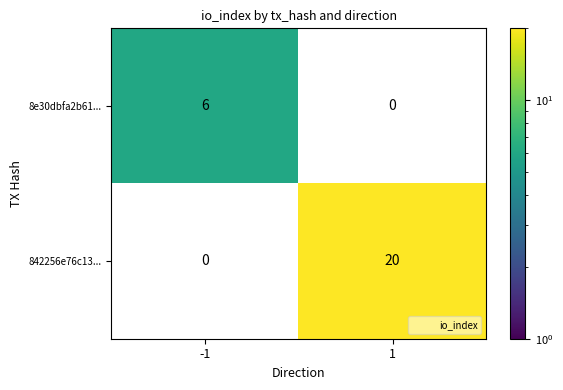

Which has a higher value, -1 or 1?

1